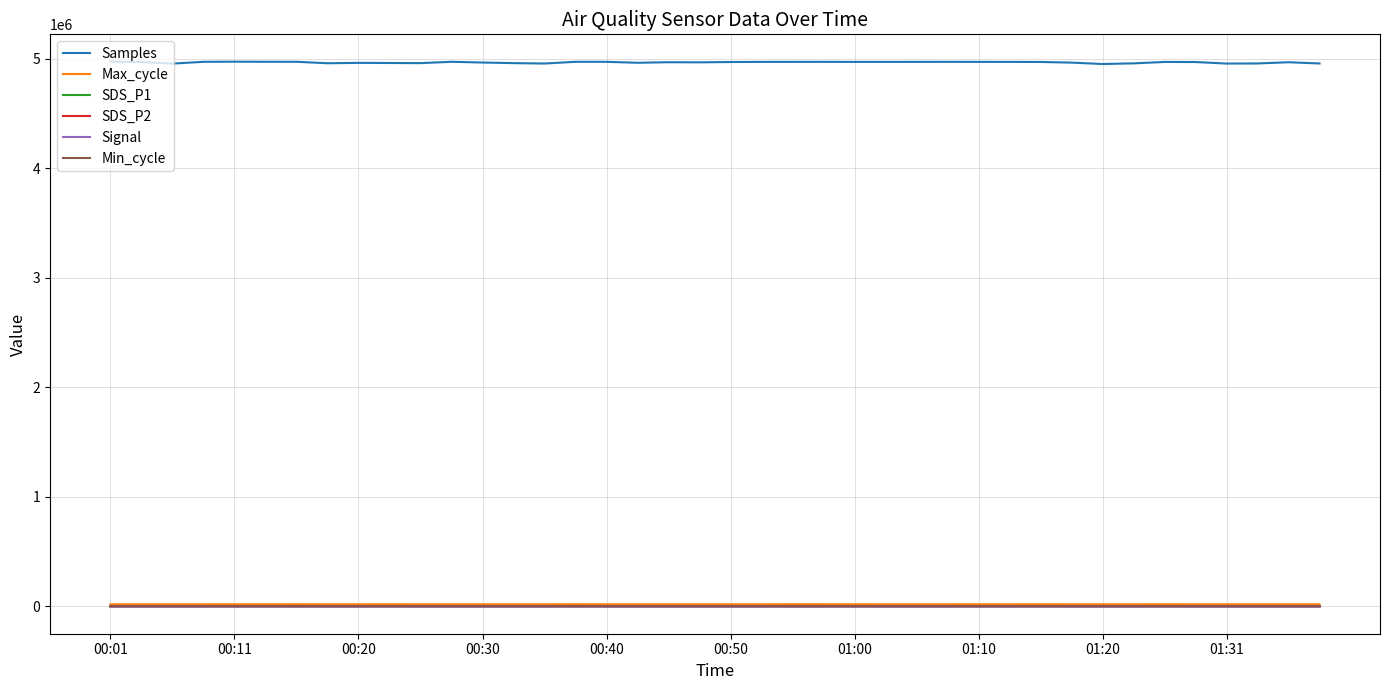

True or false: Min_cycle and SDS_P1 cross at least once.

False